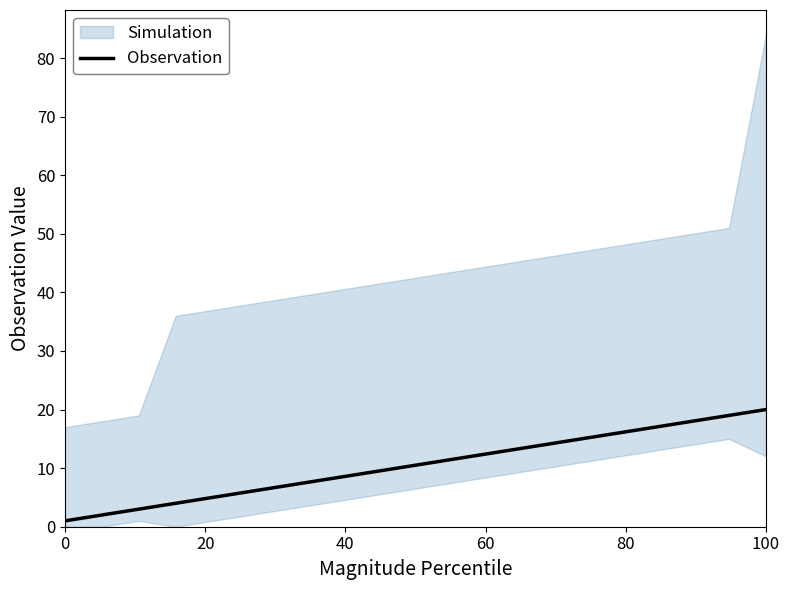

What is the average value?

10